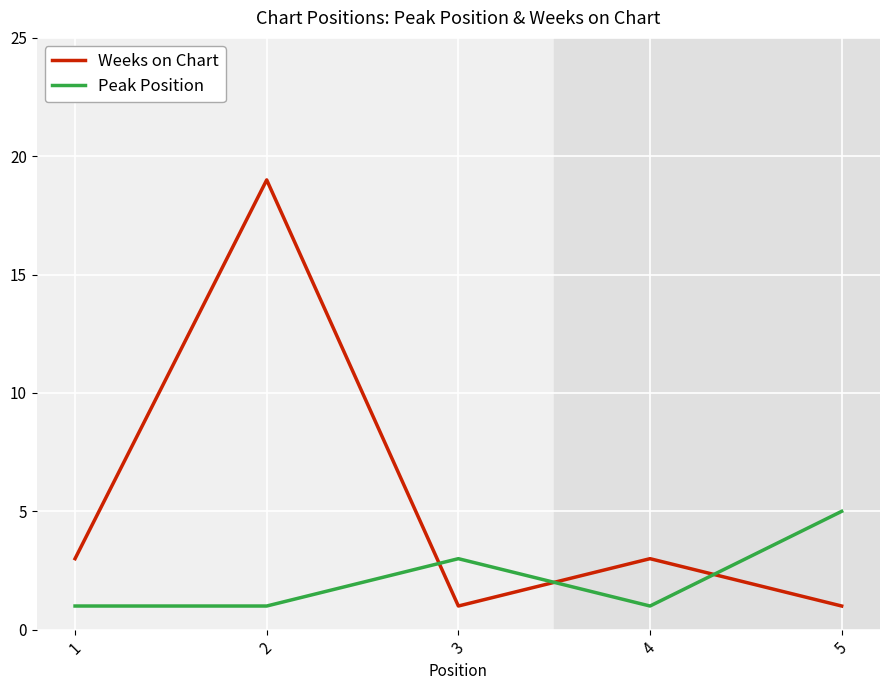

Is it true that Peak Position equals 3 at 3?

True